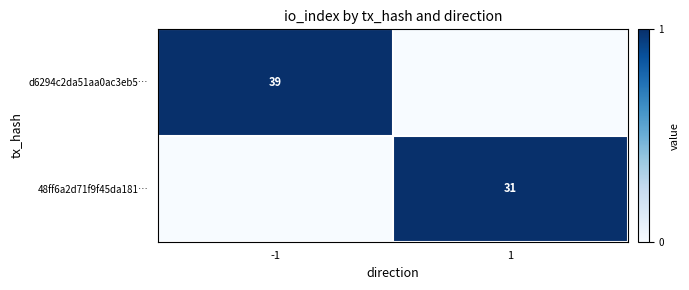

Is the value of 48ff6a2d71f9f45da181… at 1 greater than the value of d6294c2da51aa0ac3eb5… at -1?

No